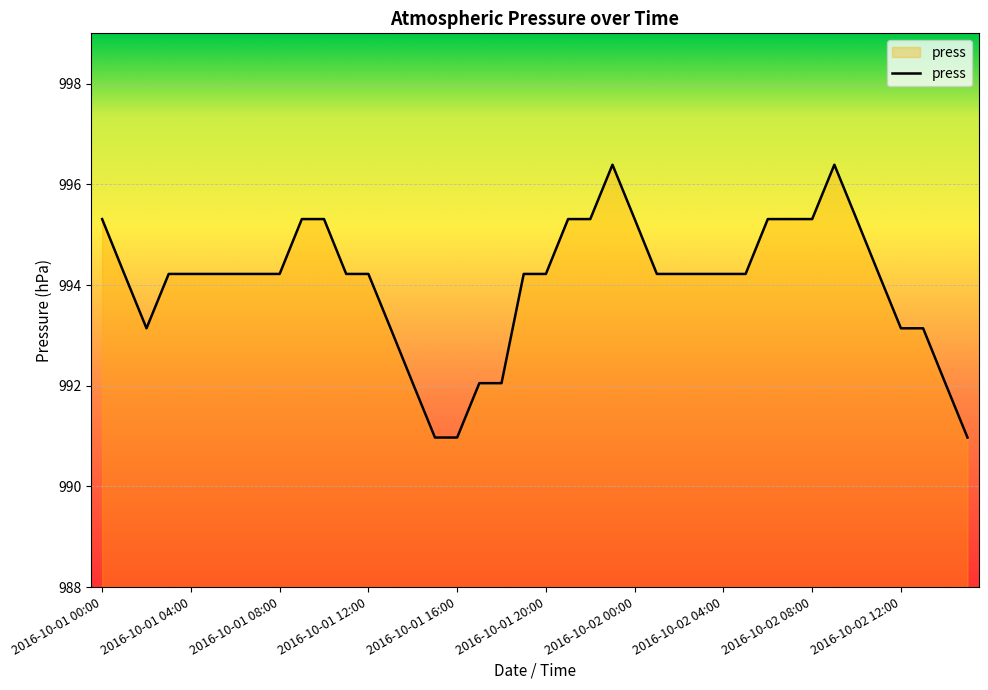

What is the greatest value displayed?

996.4